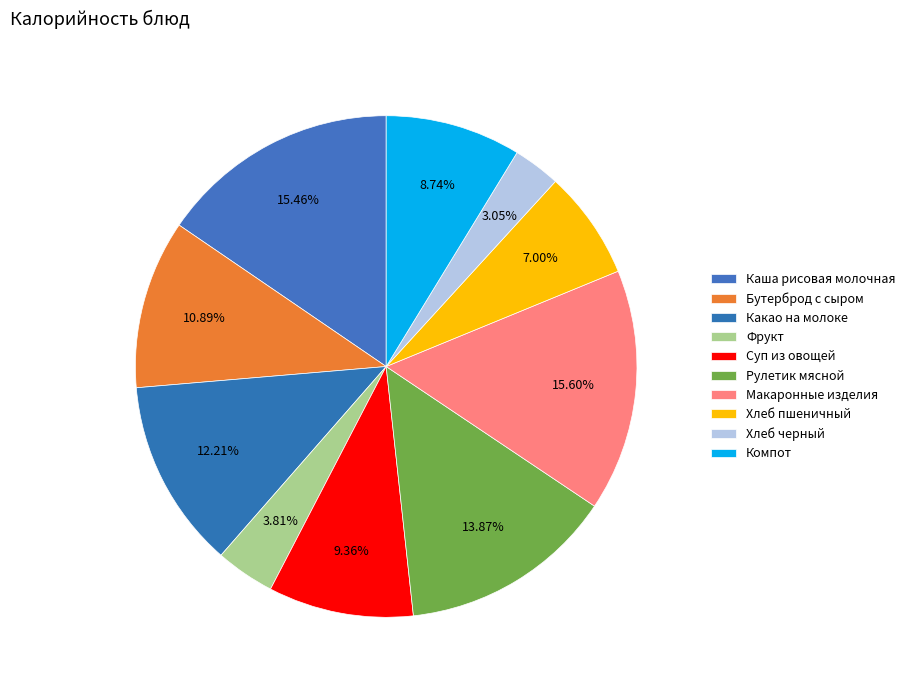

What is the ratio of the value at Какао на молоке to the value at Каша рисовая молочная?

0.8